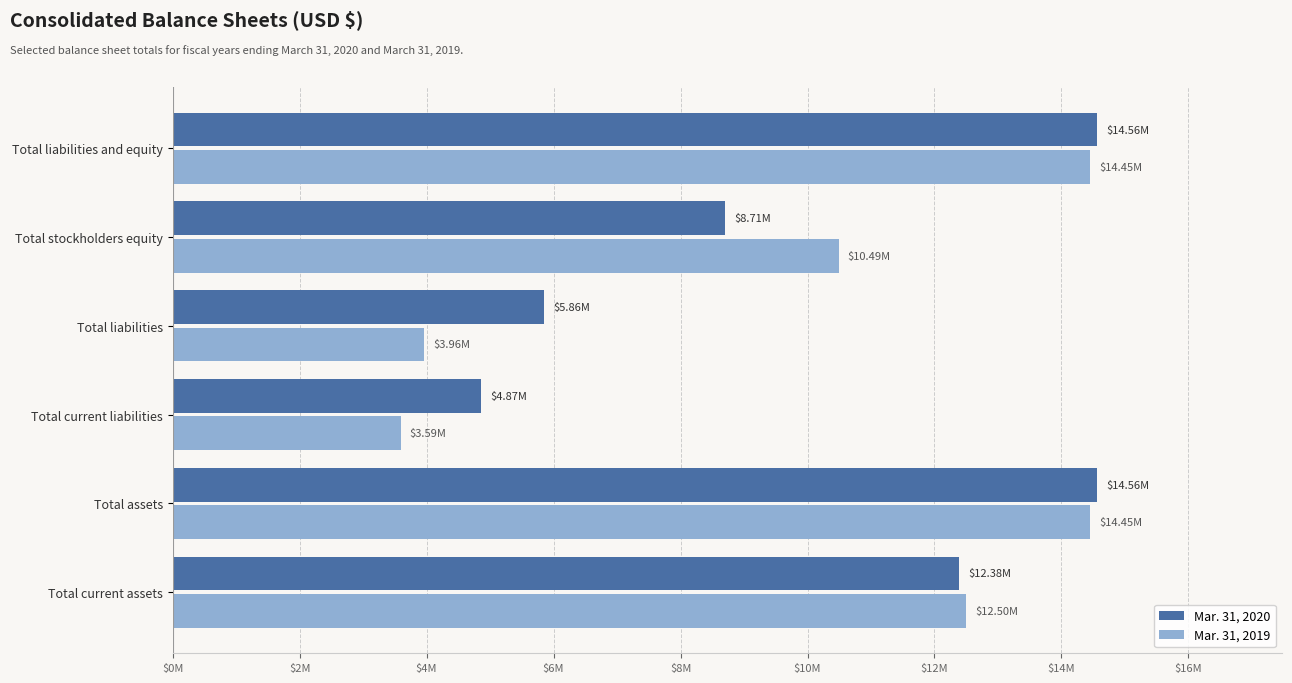

What are all the series names shown in the legend?

Mar. 31, 2020, Mar. 31, 2019